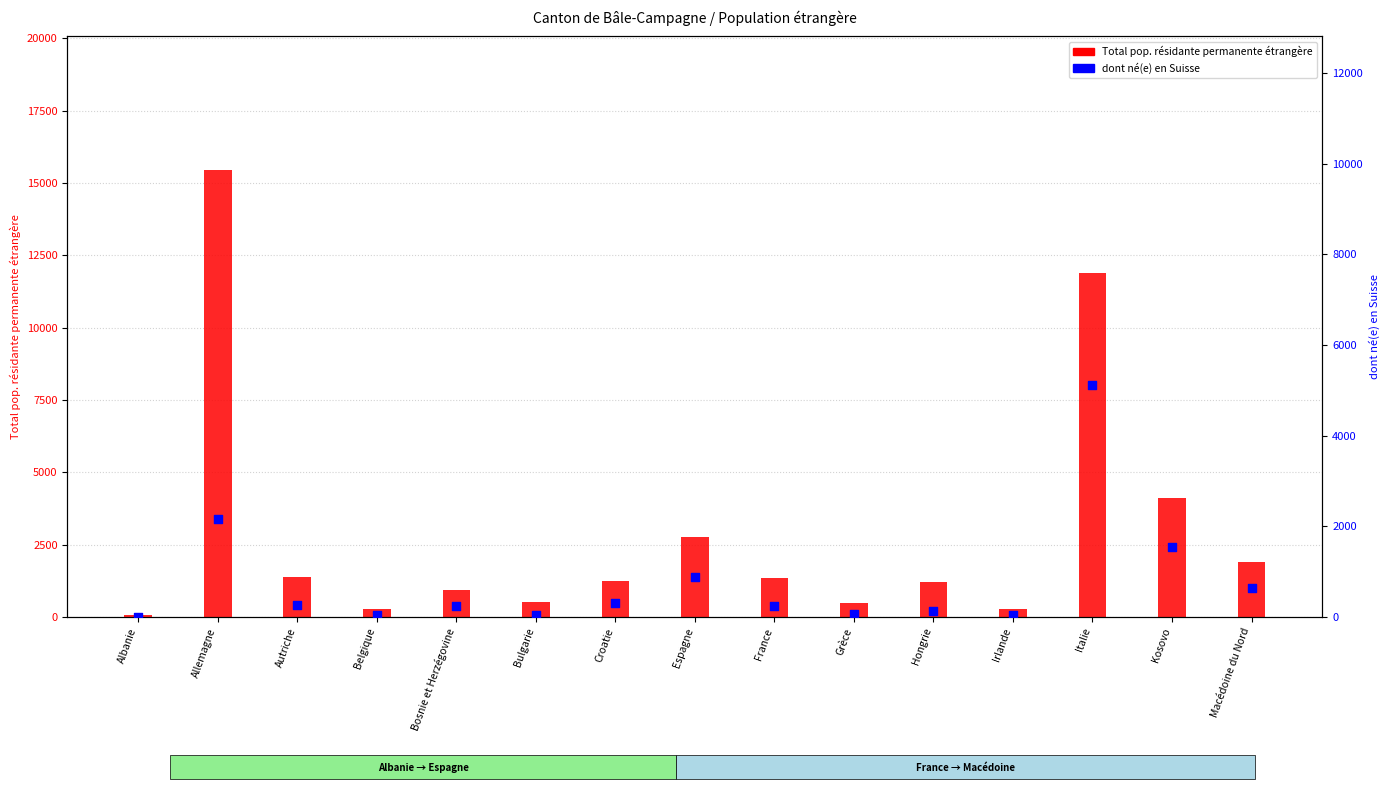

At which category is the sum across all series the highest?

Allemagne